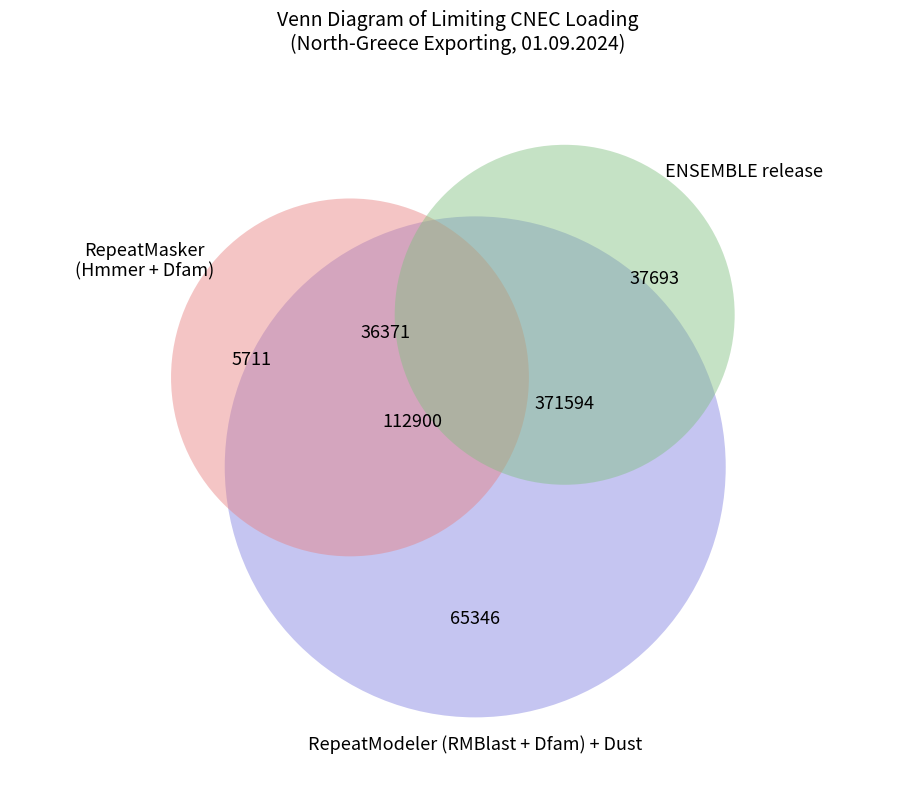

Is it true that N-1 400 kV Zemplak-Kardia is 3% of the pie?

False